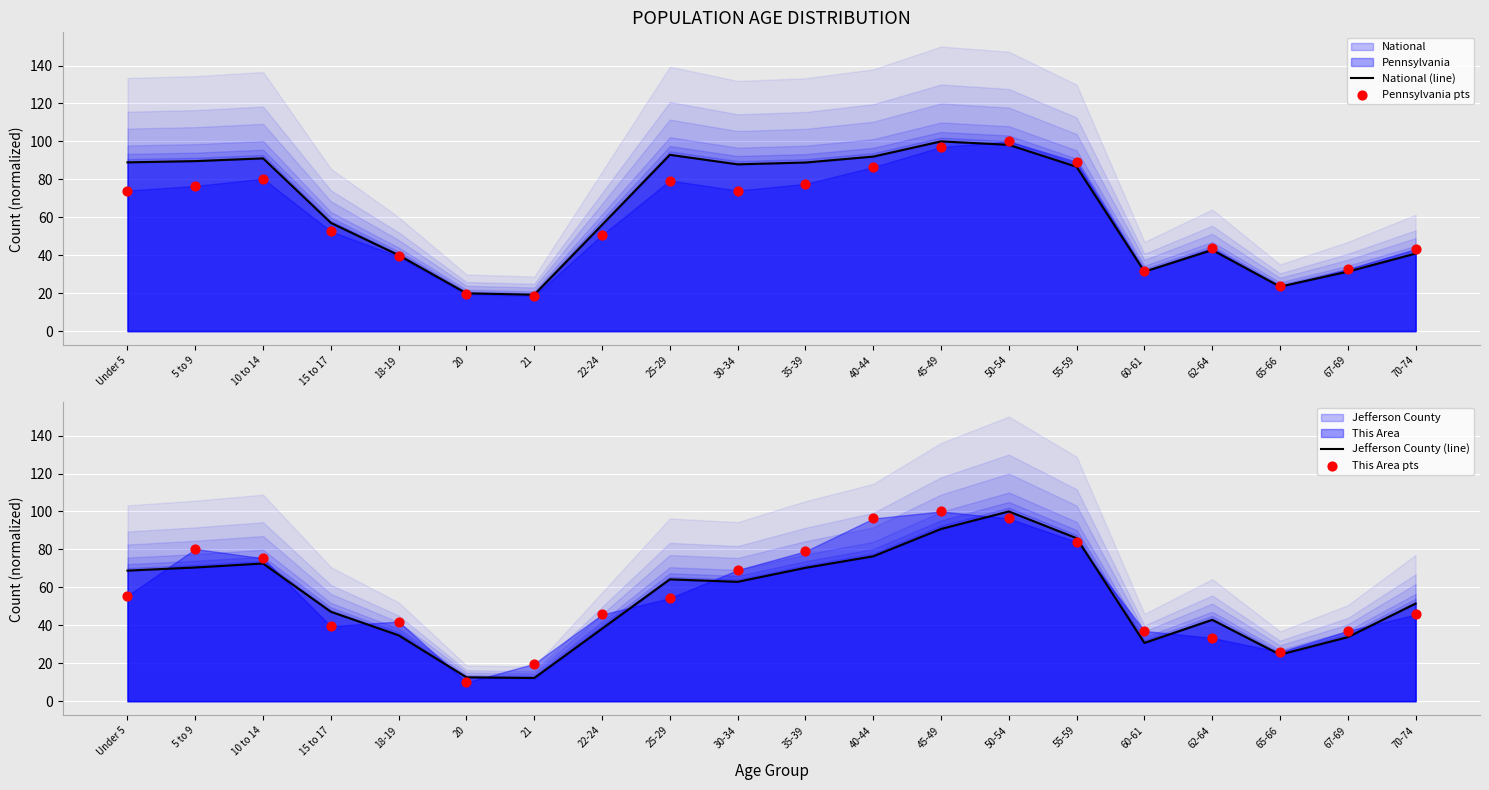

Which series reaches the maximum Y coordinate?

National (line)